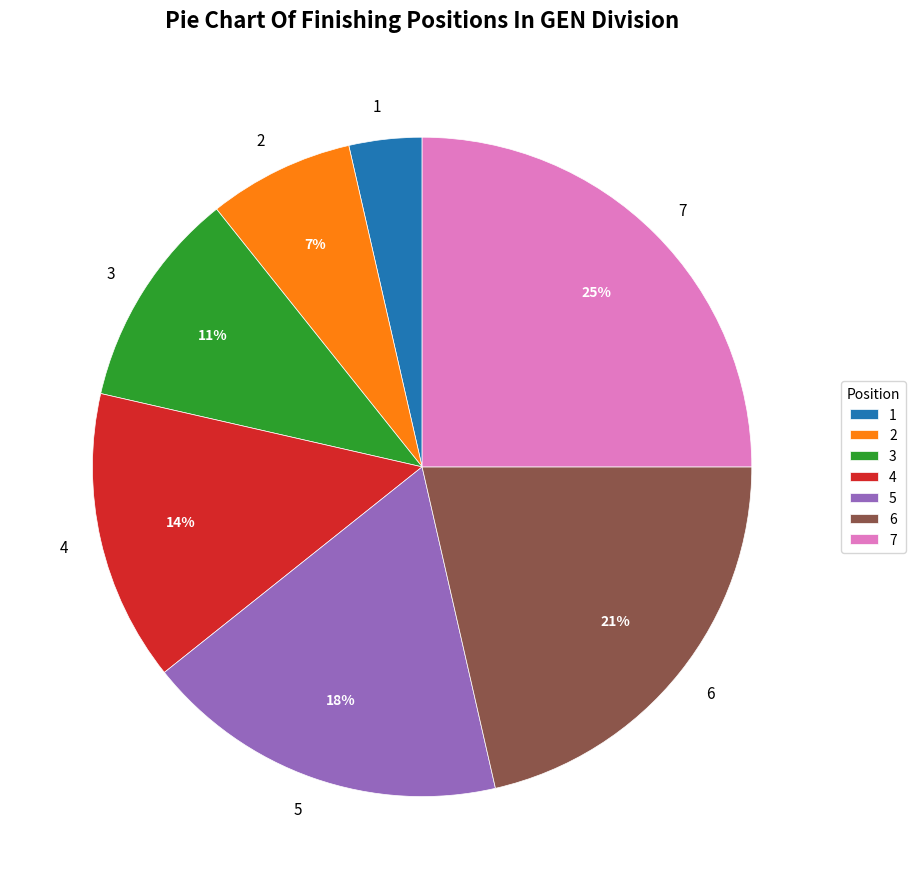

To the nearest percent, what is the difference between the 6 and 7 slice percentages?

4%